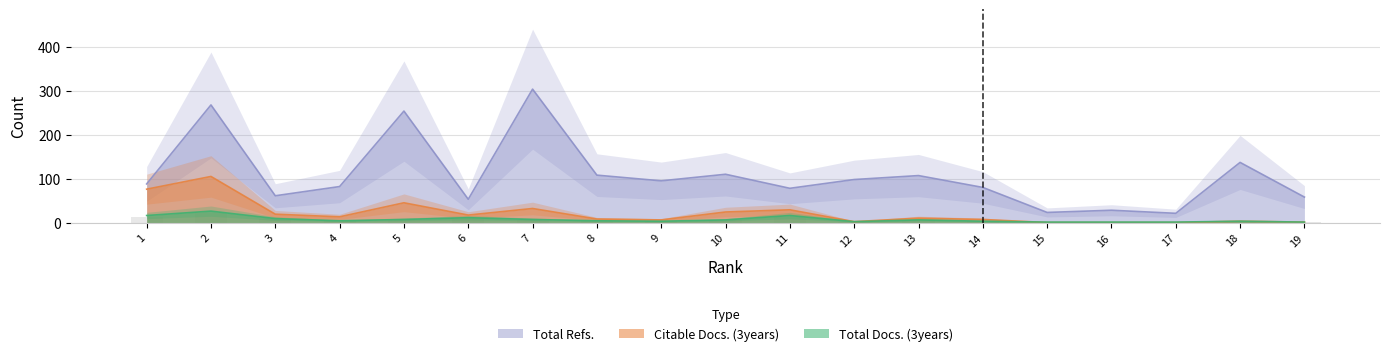

True or false: Citable Docs. (3years) has a value of 3 at 18.

True